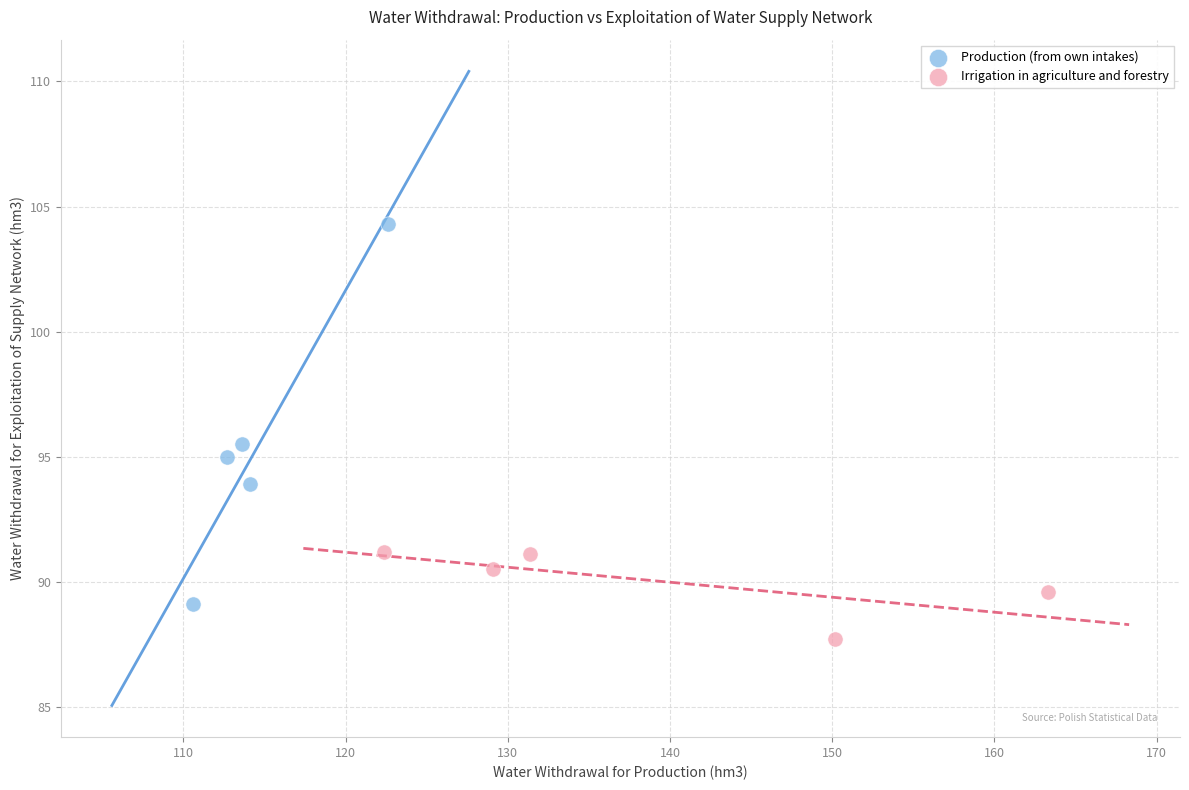

Which series has the widest spread of Y values?

Production (from own intakes)